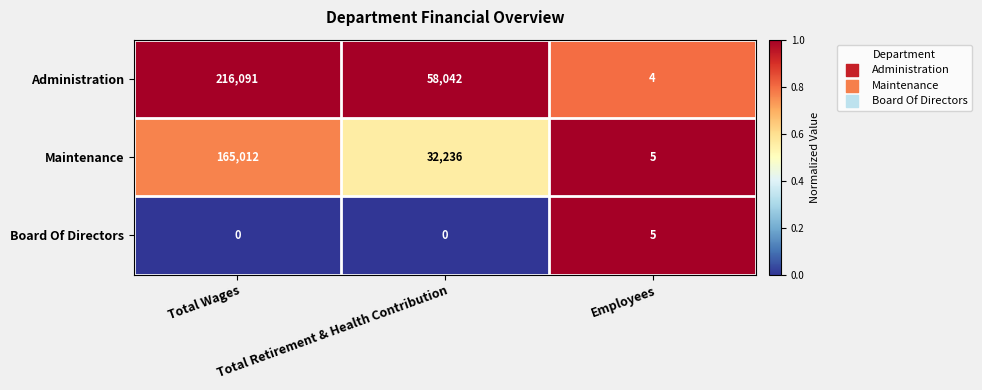

Count the number of categories in the chart.

3